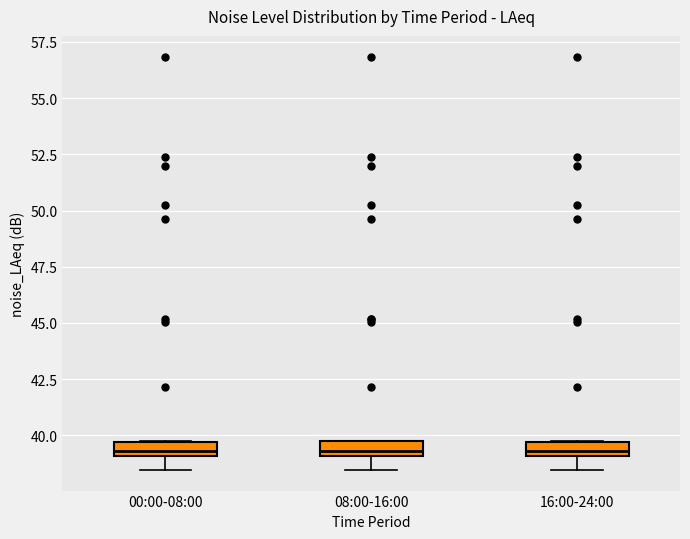

Where is the upper edge of the box for 00:00-08:00 on the y-axis? The values are not printed on the chart, so give them approximately, as read against the axis.

39.5